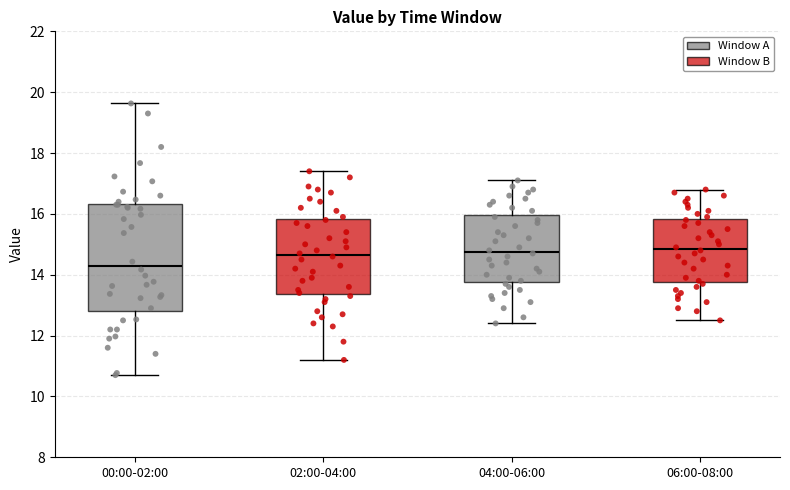

Where does the lower whisker of the box for 00:00-02:00 end on the y-axis? The values are not printed on the chart, so give them approximately, as read against the axis.

10.8